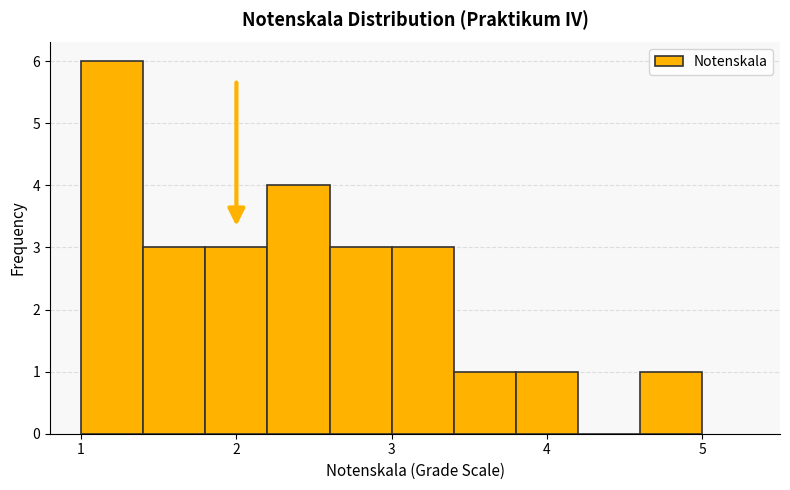

Which range on the x-axis has the tallest bar?

1.0 to 1.4